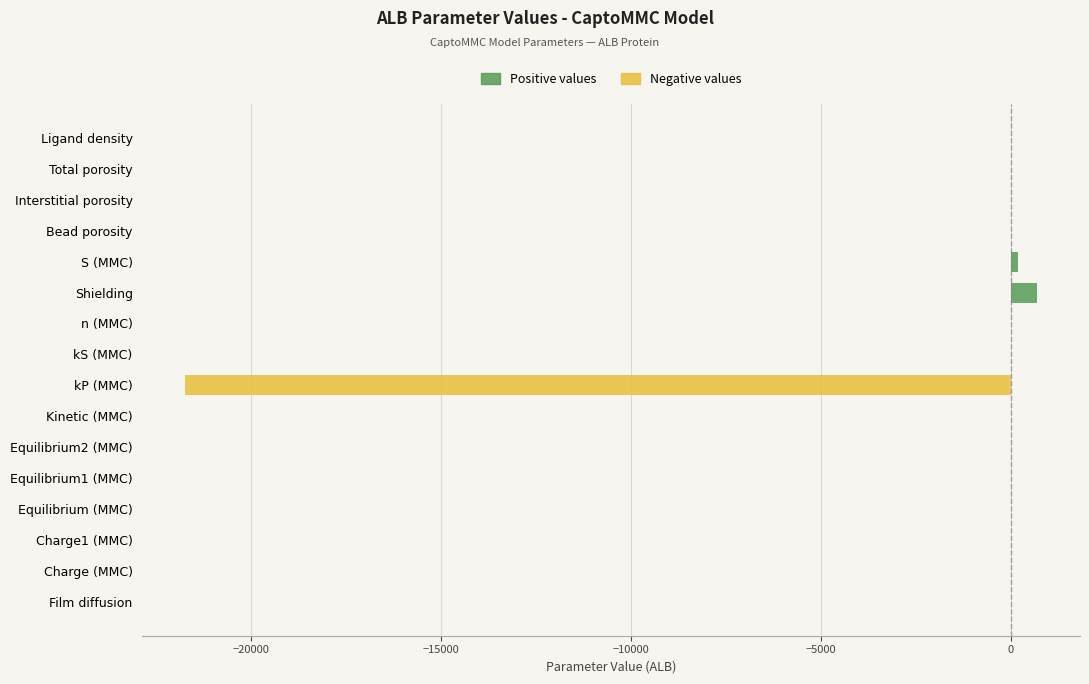

The value of Positive values at Film diffusion is 0.0. True or false?

True